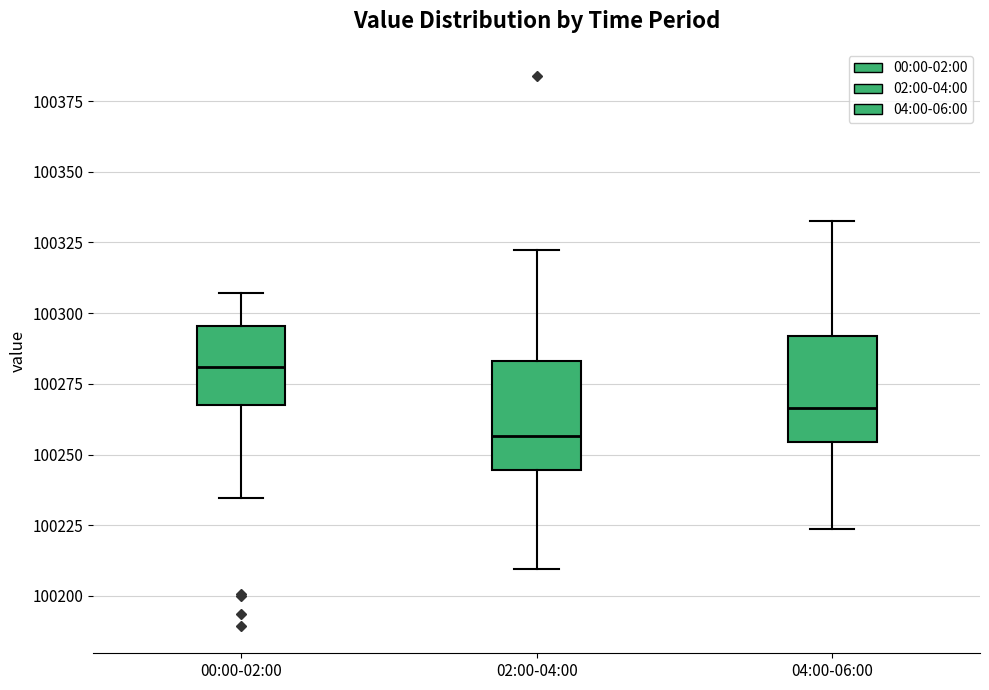

Reading left to right, transcribe this box plot: for each box, give where its median line is, the range the box spans, and where its two whiskers end, as read against the y-axis. The values are not printed on the chart, so give them approximately, as read against the axis.

00:00-02:00: median 100280, box 100270 to 100295, whiskers 100235 to 100305
02:00-04:00: median 100255, box 100245 to 100285, whiskers 100210 to 100320
04:00-06:00: median 100265, box 100255 to 100290, whiskers 100225 to 100330